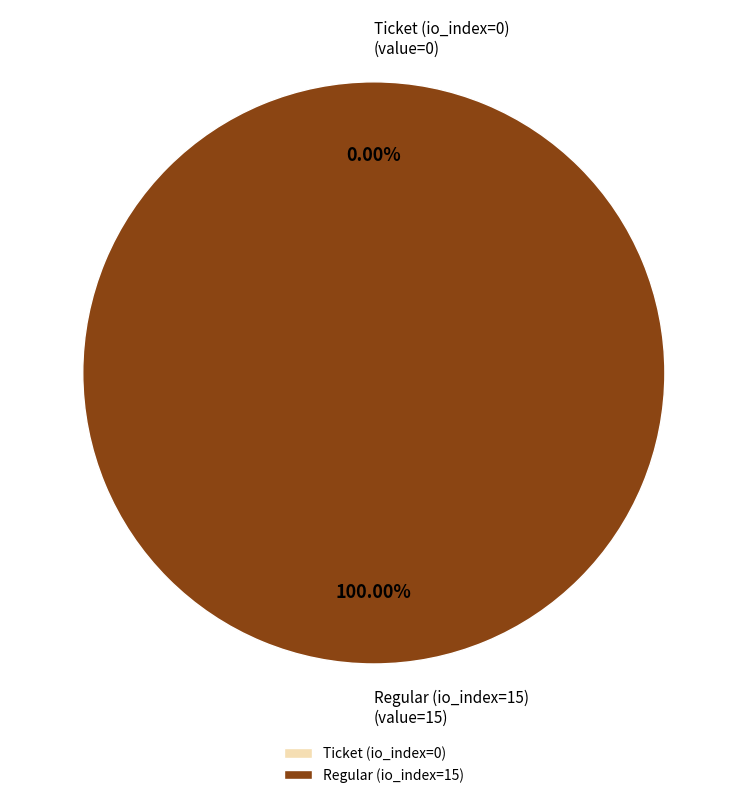

Which category has the biggest portion of the pie?

Regular (io_index=15)